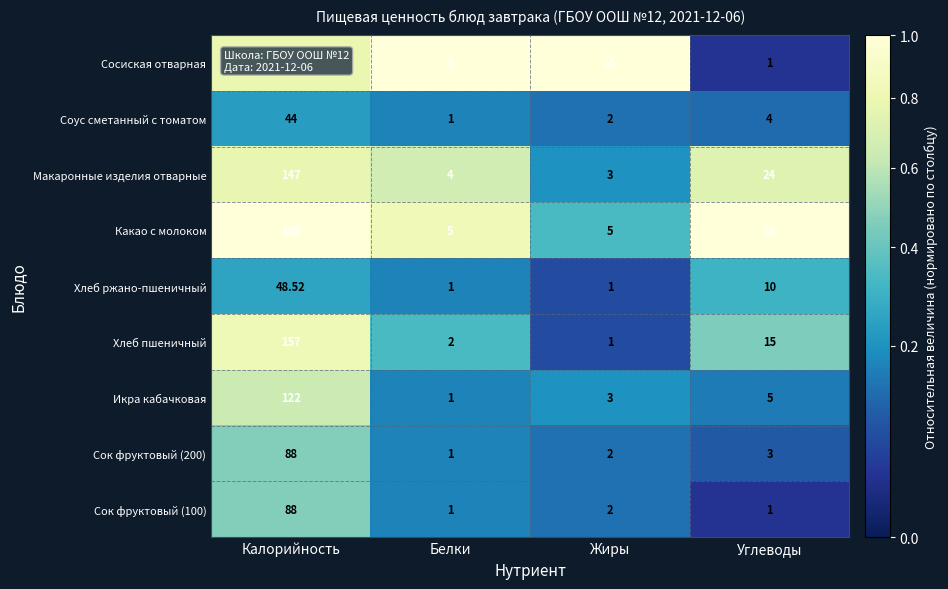

At which category is the sum across all series the highest?

Калорийность